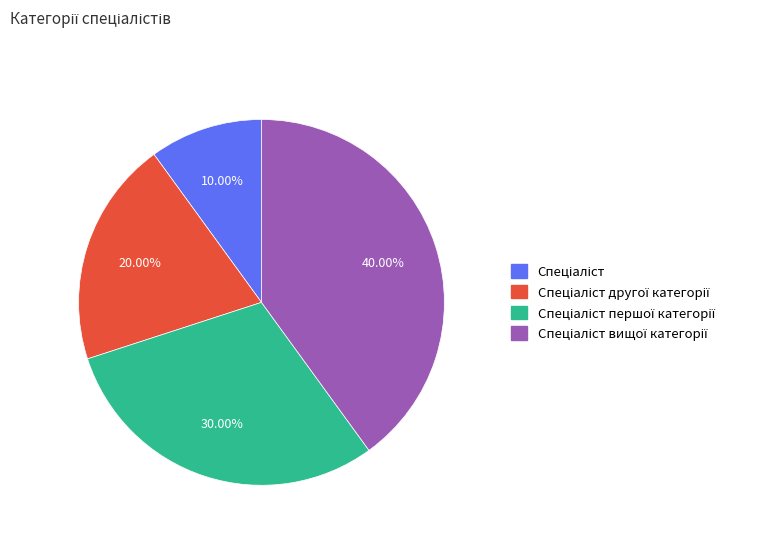

Is there any slice that represents more than half of the pie?

No